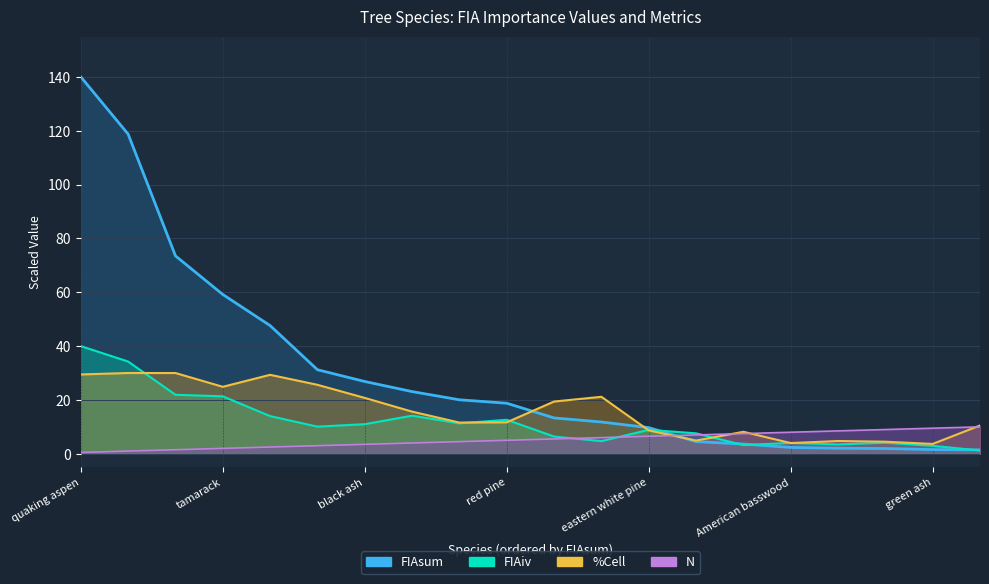

What is the label of the 15th point from the left?

bigtooth aspen